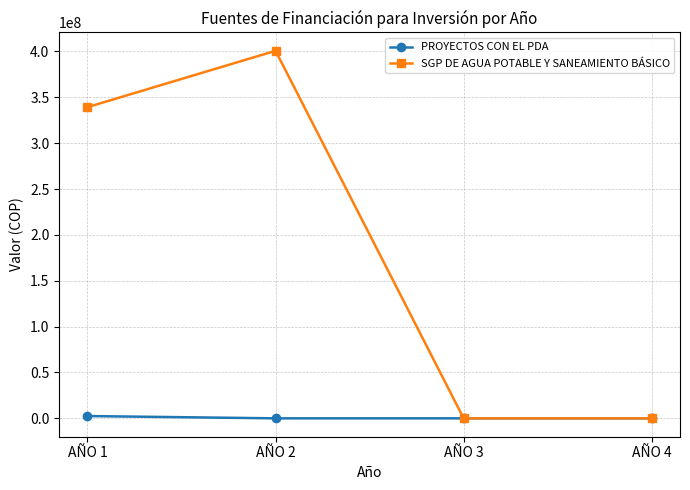

What is the difference between the second highest and minimum values in the SGP DE AGUA POTABLE Y SANEAMIENTO BÁSICO series?

339224705